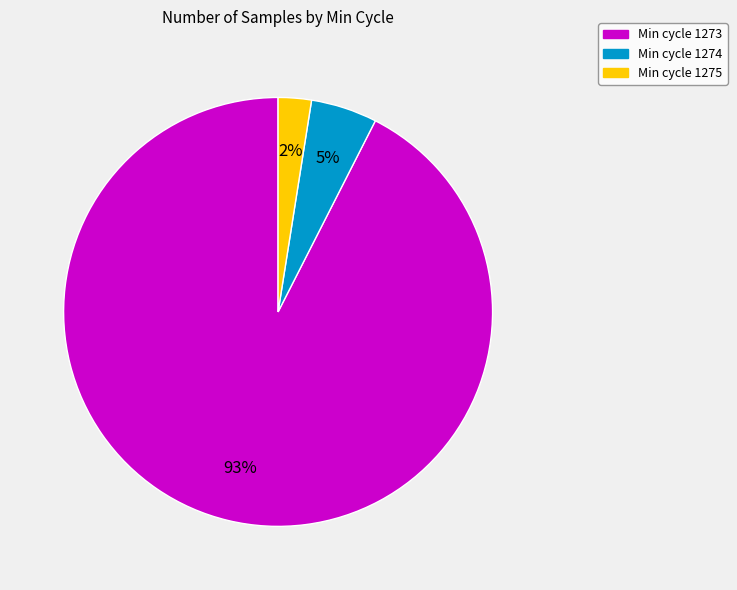

Does any single category account for the majority?

Yes